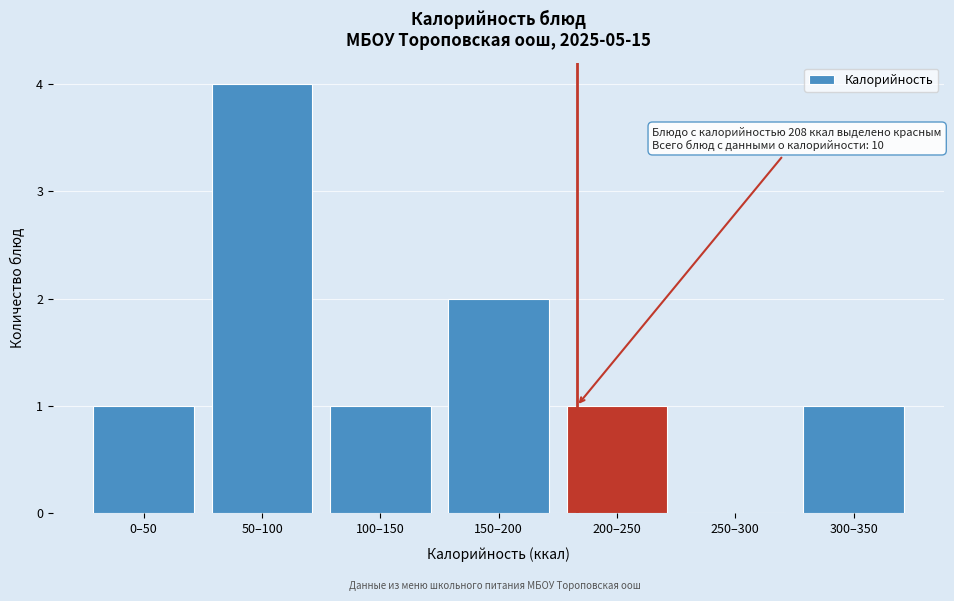

Reading left to right, transcribe all the data shown in this chart.

0–50=1	50–100=4	100–150=1	150–200=2	200–250=1	250–300=0	300–350=1